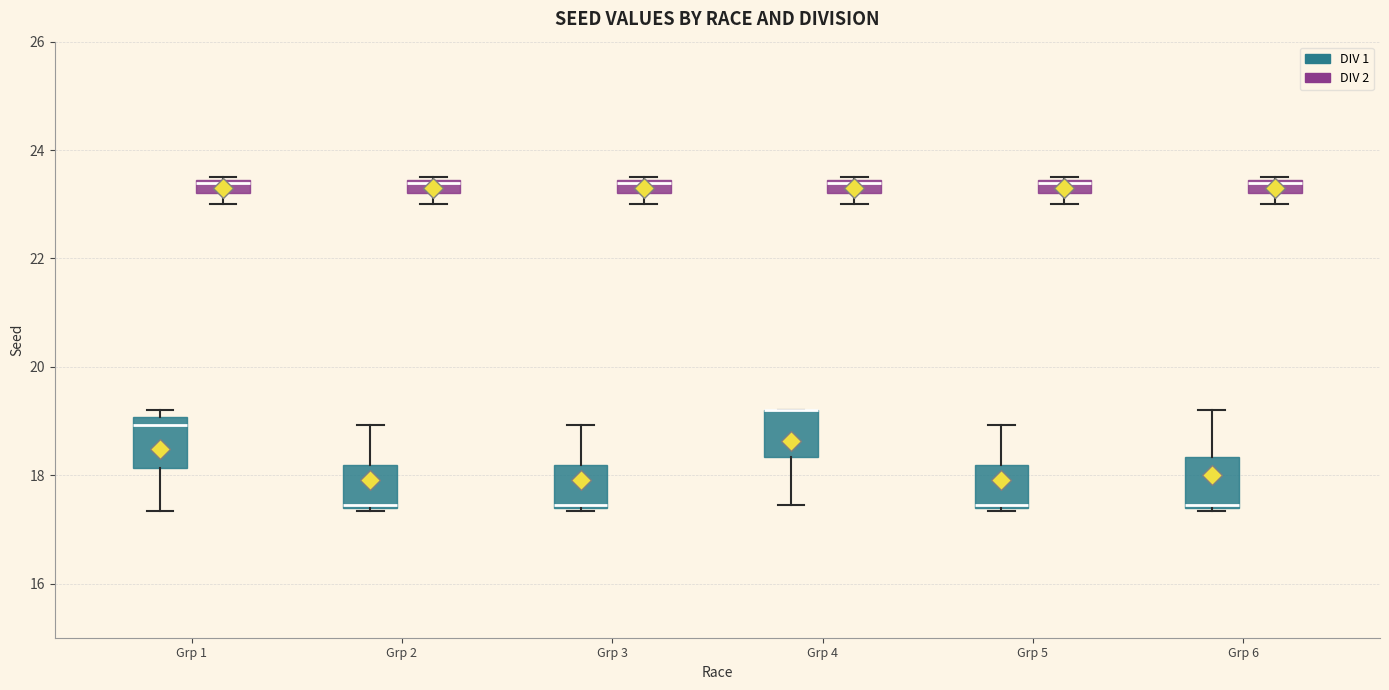

Where is the lower edge of the box for Grp 6 (DIV 1) on the y-axis? The values are not printed on the chart, so give them approximately, as read against the axis.

17.4